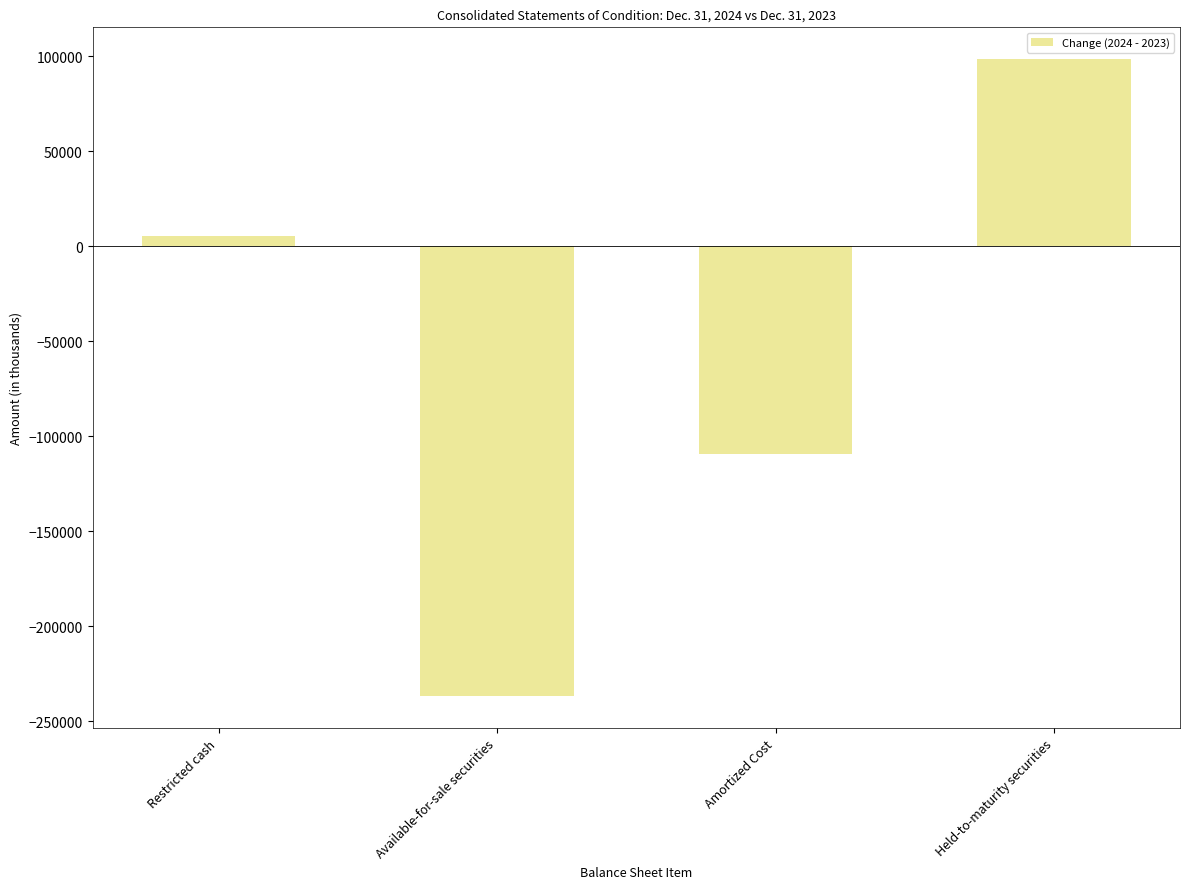

Which label corresponds to the largest value in the chart?

Held-to-maturity securities